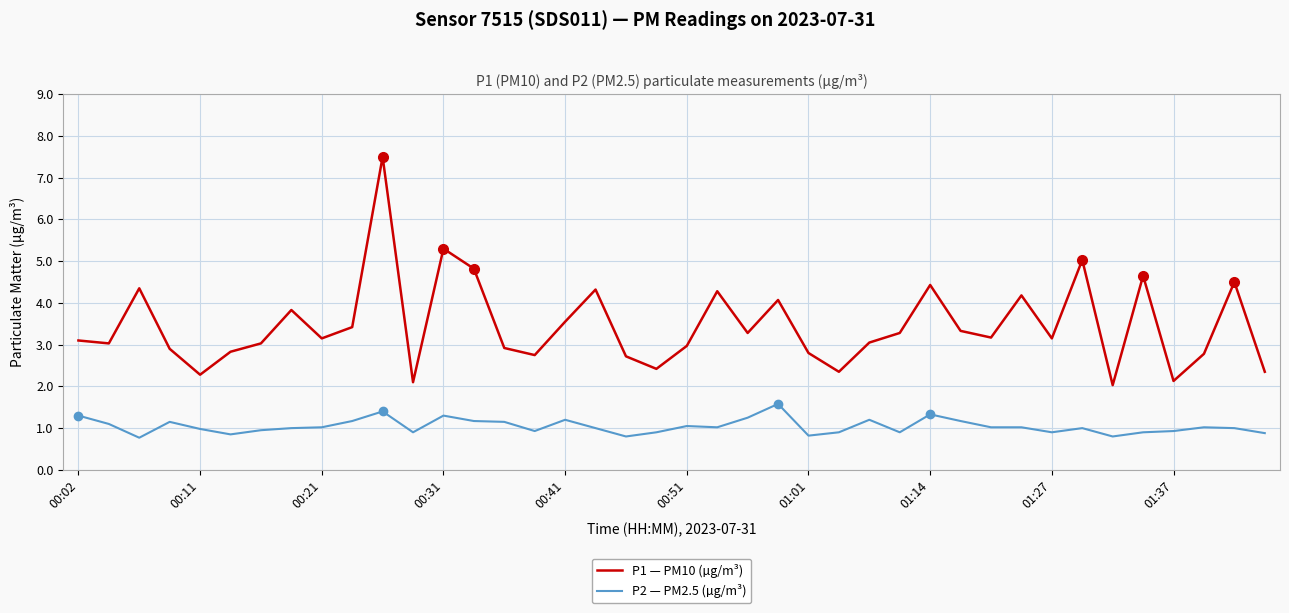

Which series has the largest total across all categories?

P1 — PM10 (µg/m³)